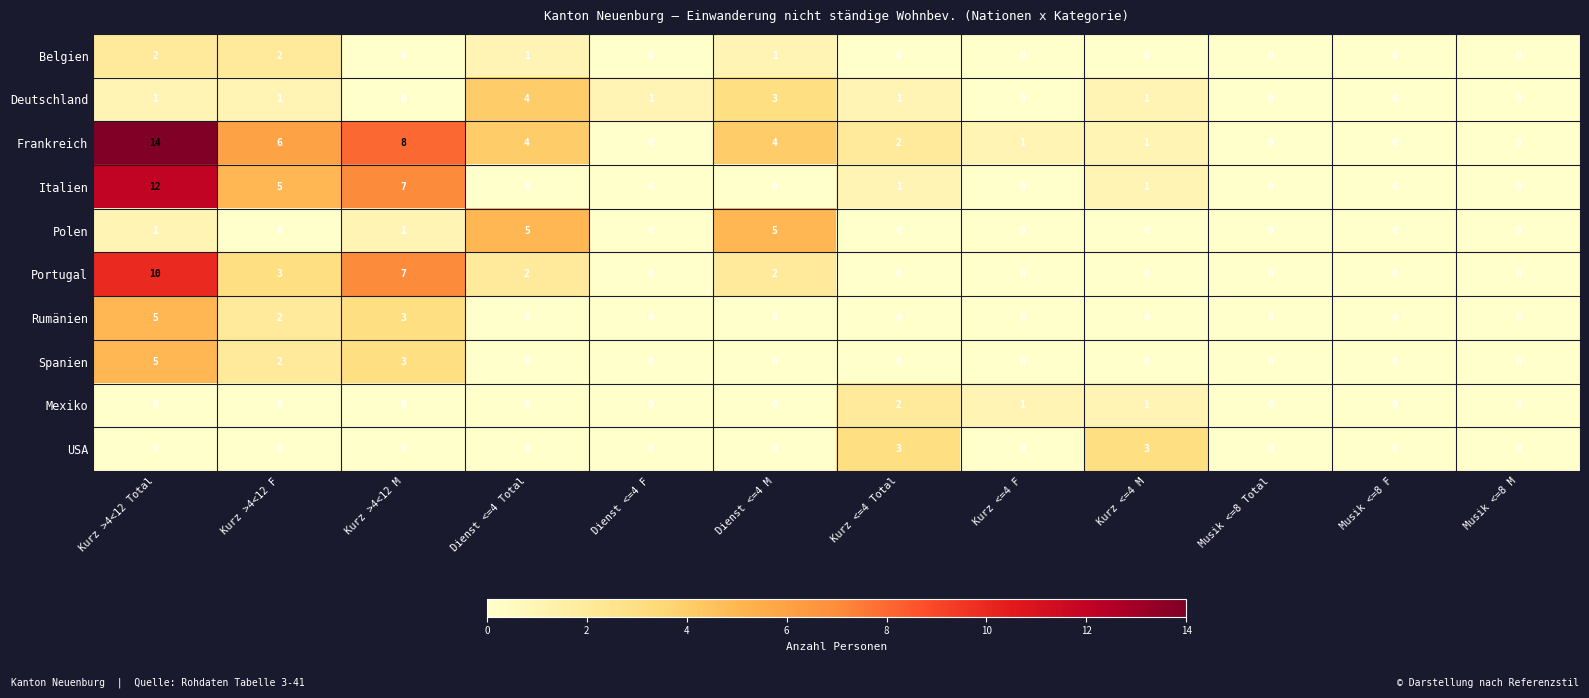

At which category is the sum across all series the highest?

Kurz >4<12 Total